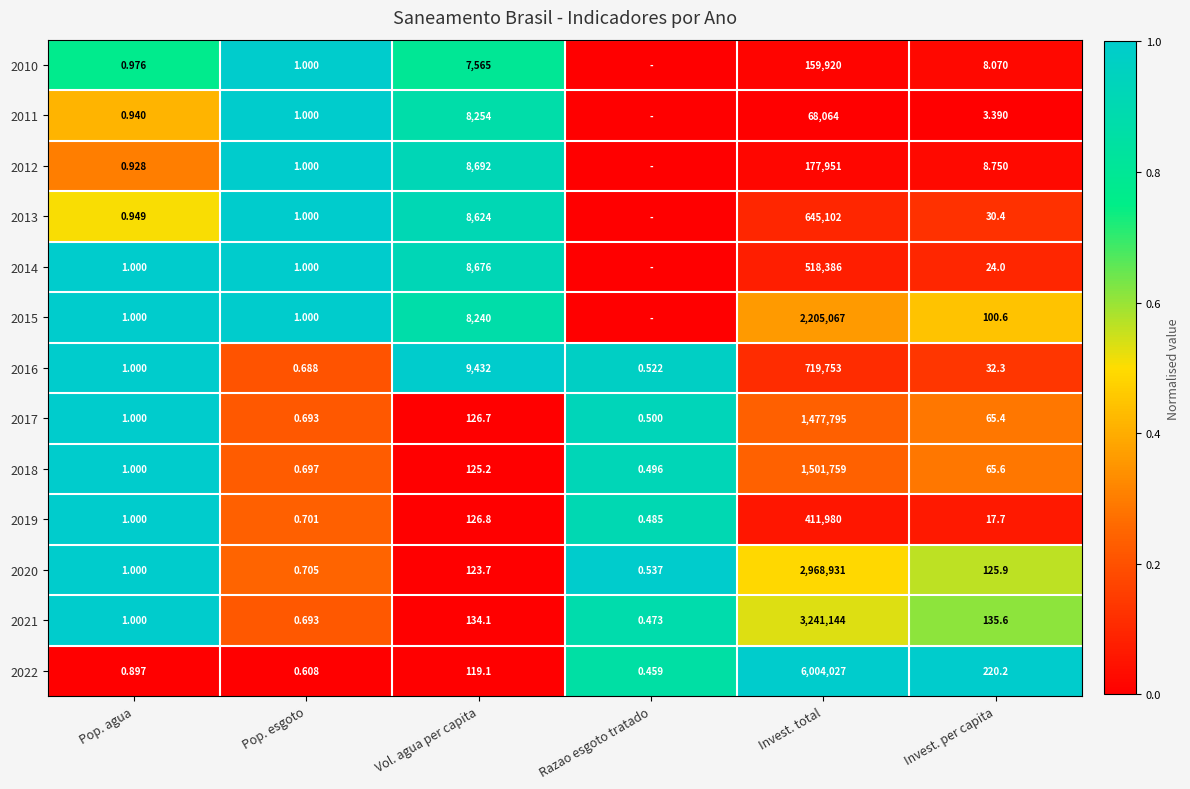

At which label is 2022 closest to 3002013?

Invest. per capita